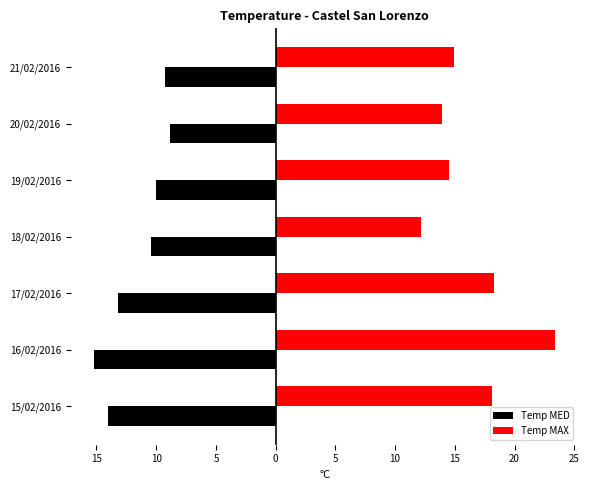

What are all the series names shown in the legend?

Temp MED, Temp MAX